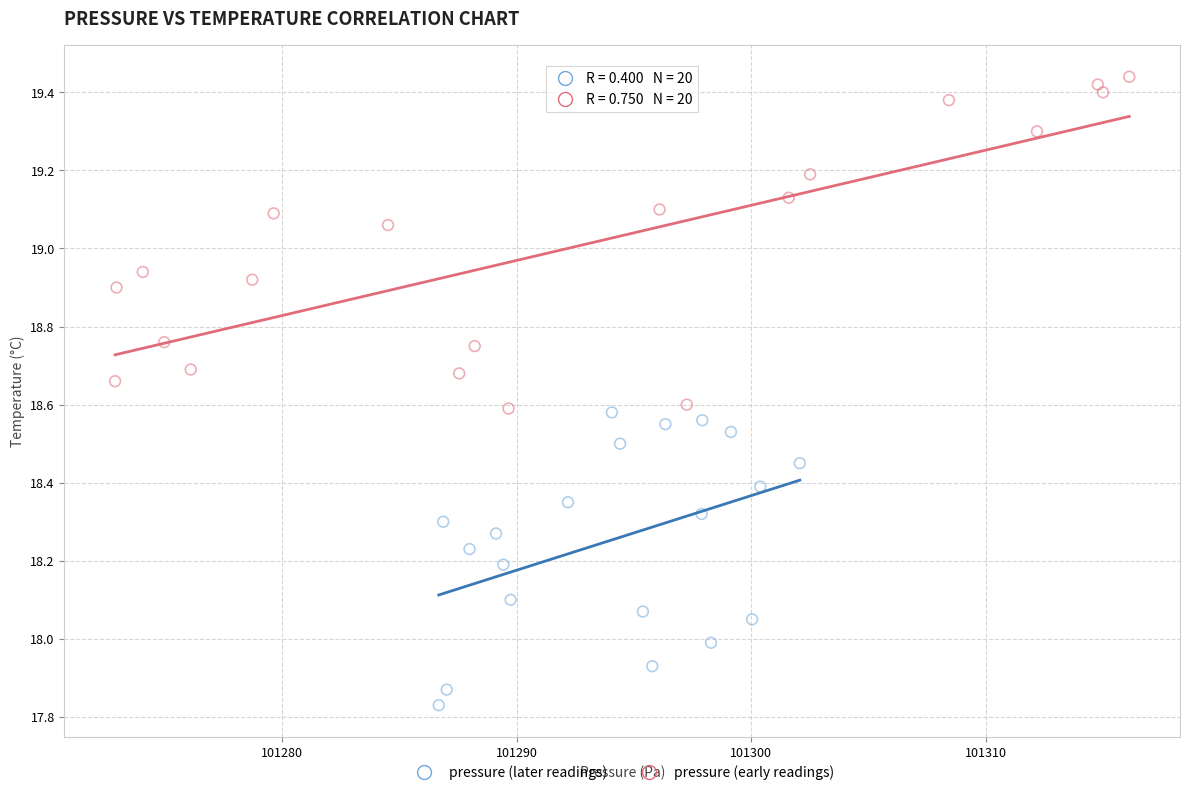

Which series reaches the minimum Y coordinate?

pressure (later readings)